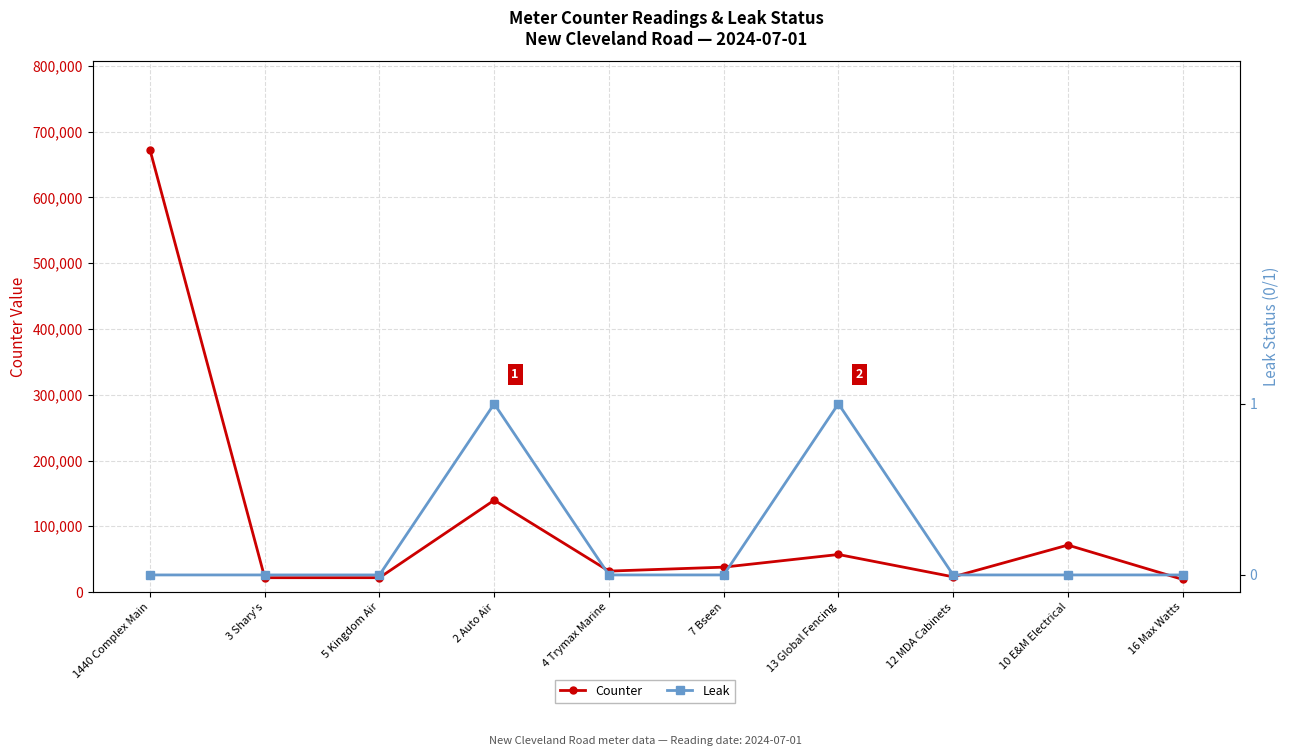

Rank the series by their average value, from lowest to highest.

Leak, Counter